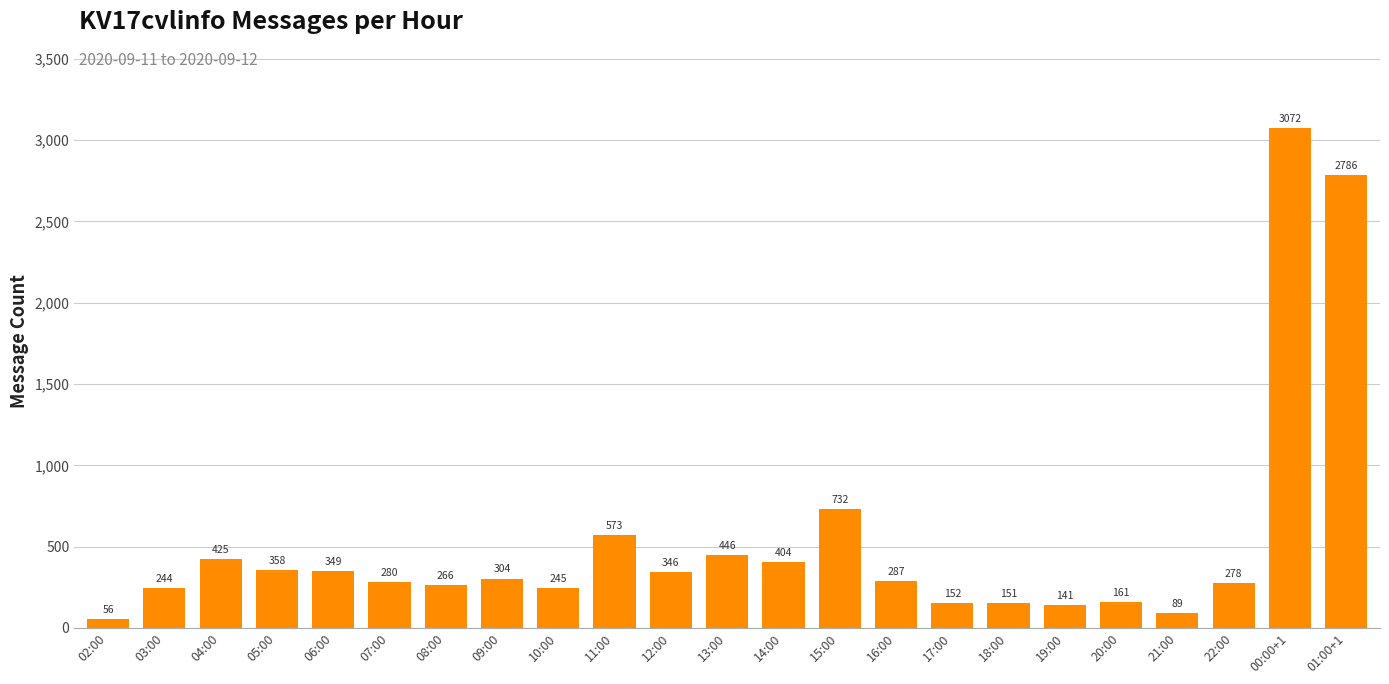

Reading left to right, transcribe all the data shown in this chart.

02:00=56	03:00=244	04:00=425	05:00=358	06:00=349	07:00=280	08:00=266	09:00=304	10:00=245	11:00=573	12:00=346	13:00=446	14:00=404	15:00=732	16:00=287	17:00=152	18:00=151	19:00=141	20:00=161	21:00=89	22:00=278	00:00+1=3072	01:00+1=2786